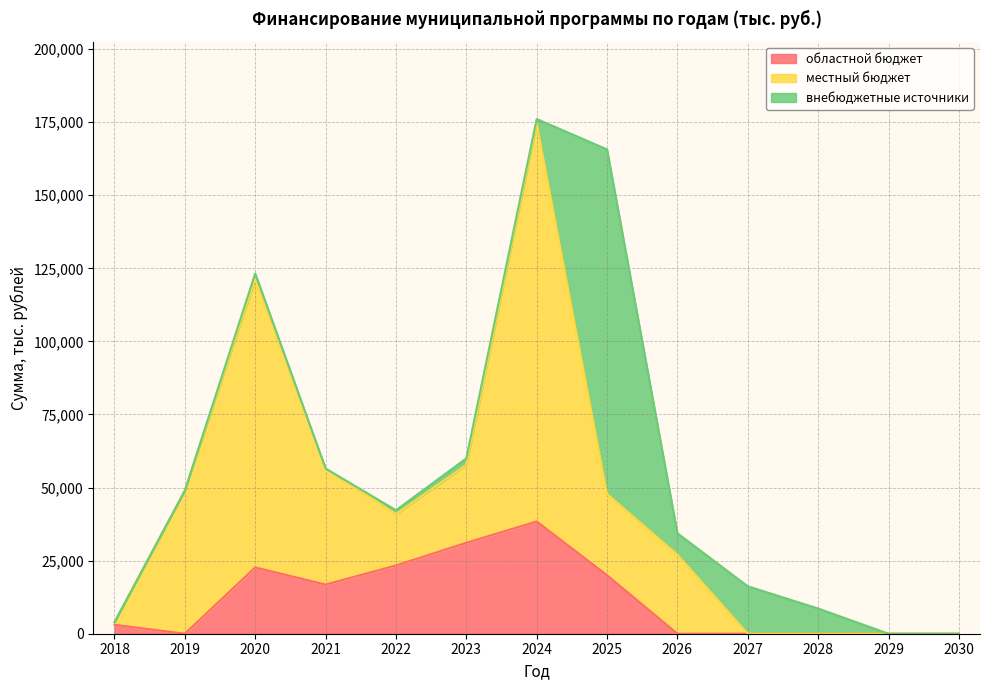

Which series has the widest spread of values?

местный бюджет